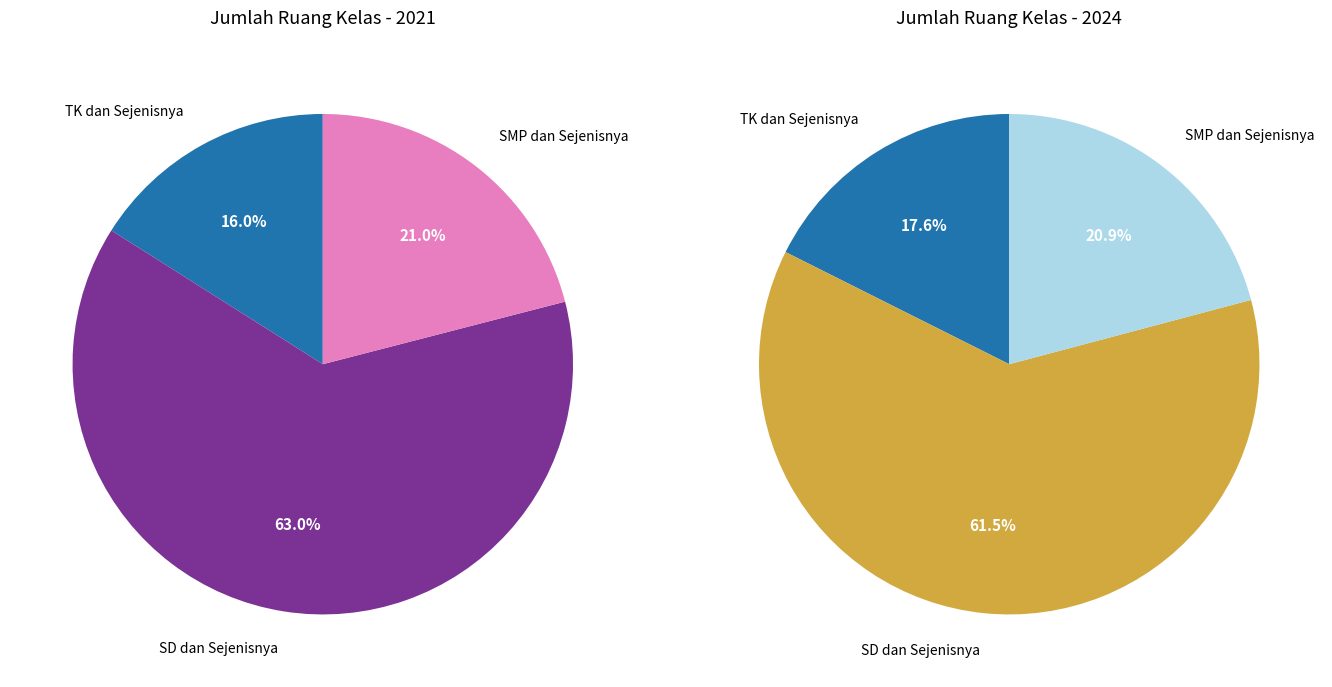

Is there any slice that represents more than half of the pie?

Yes